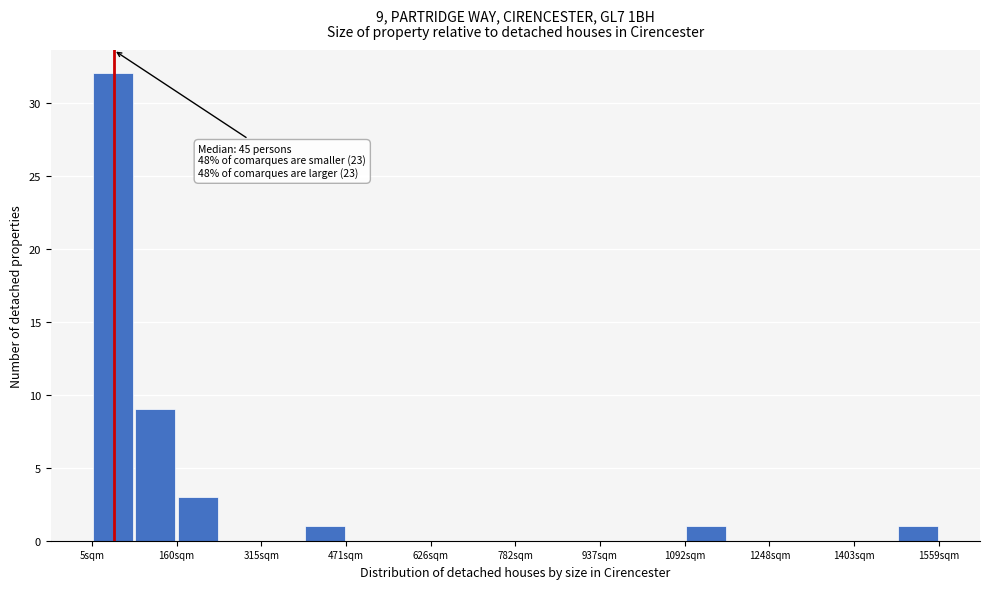

Read against the x-axis, roughly where is the centre of the tallest bar?

40